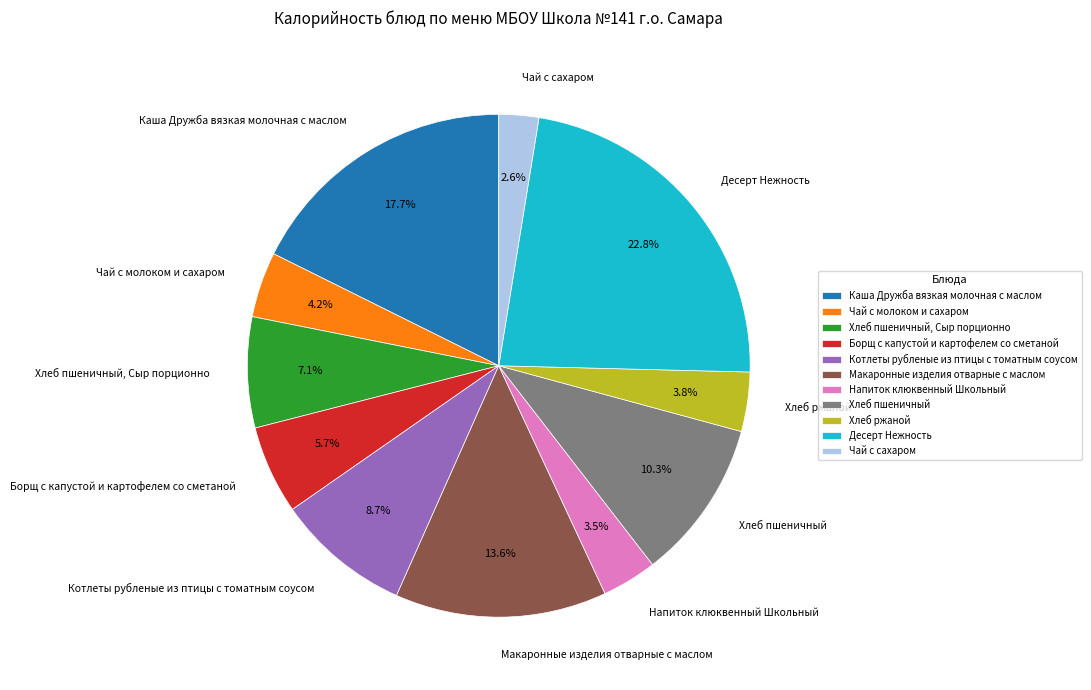

What is the ratio of the value at Десерт Нежность to the value at Котлеты рубленые из птицы с томатным соусом?

2.6